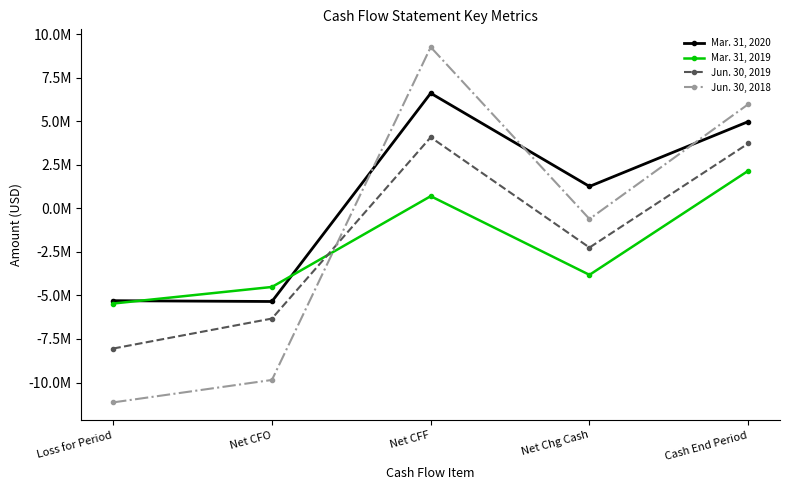

Count the number of categories in the chart.

5